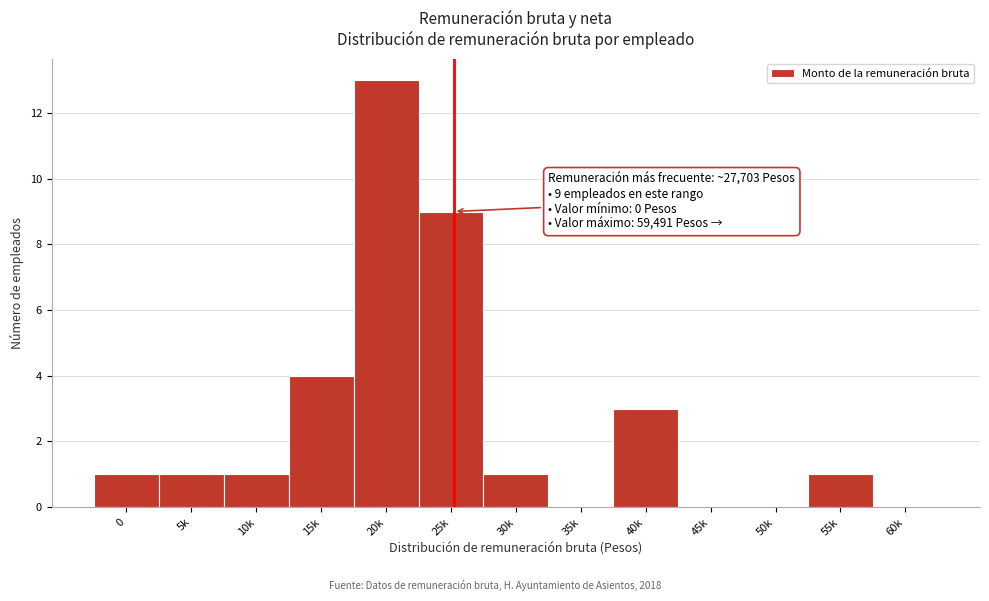

Reading right to left, extract all data points from this chart.

60k=0	55k=1	50k=0	45k=0	40k=3	35k=0	30k=1	25k=9	20k=13	15k=4	10k=1	5k=1	0=1